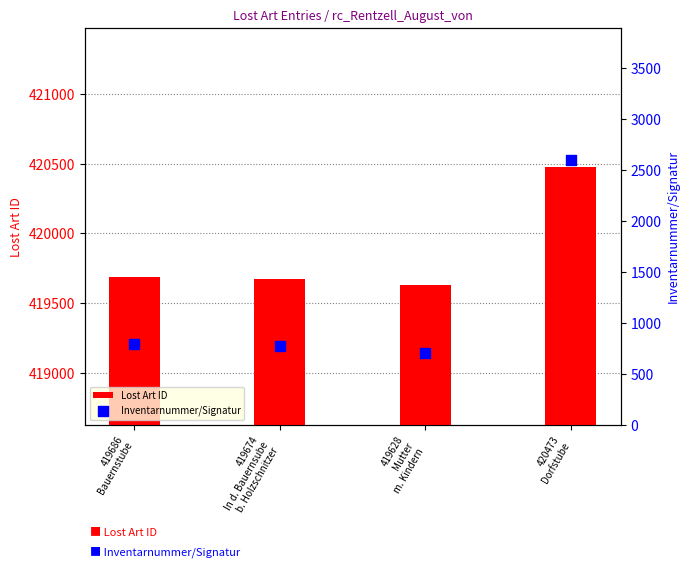

Which series has the largest total across all categories?

Lost Art ID